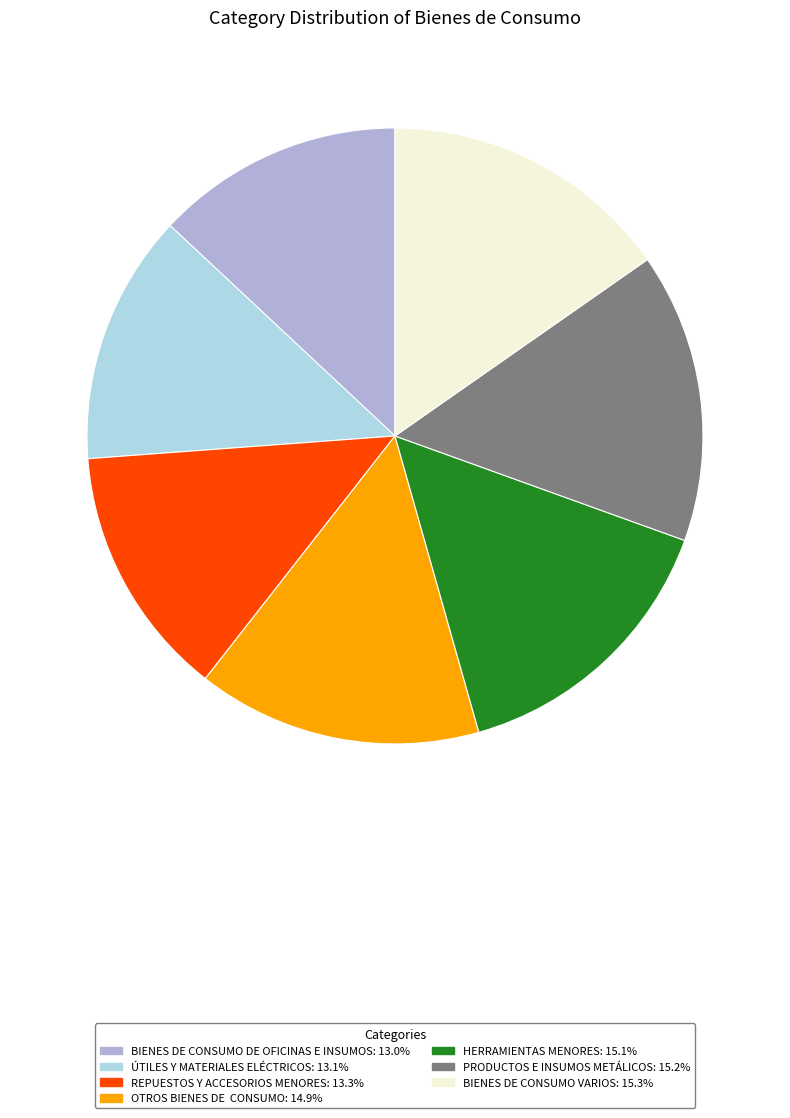

Is it true that BIENES DE CONSUMO VARIOS is 24% of the pie?

False